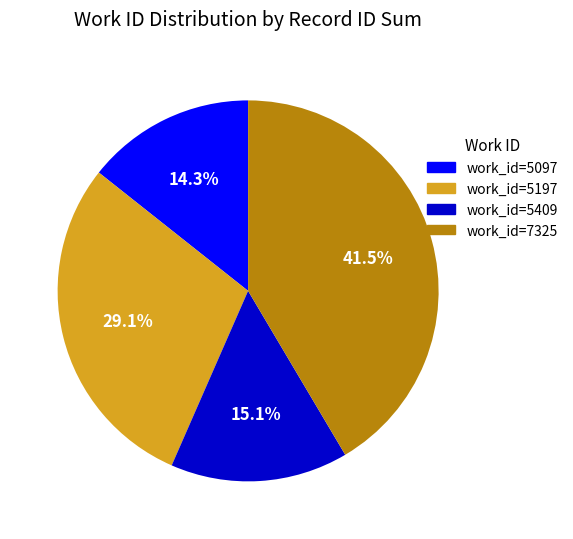

Is there any slice that represents more than half of the pie?

No